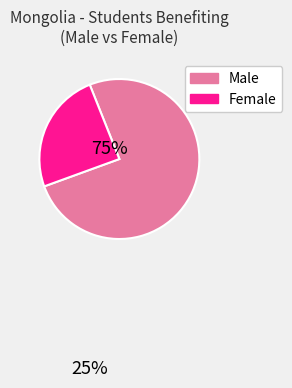

Is there any slice that represents more than half of the pie?

Yes